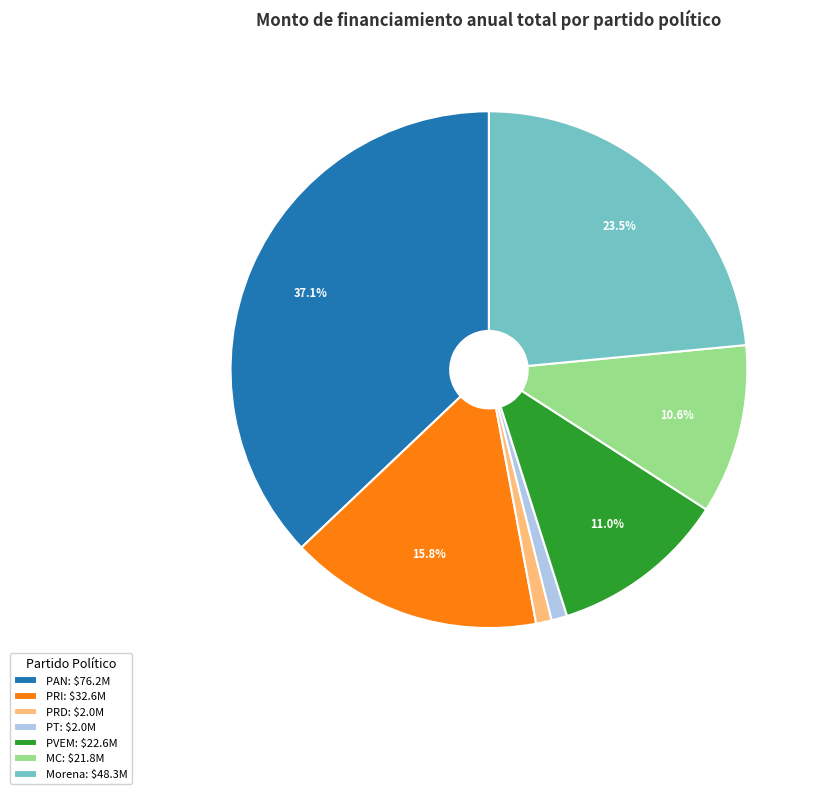

Does PRI: $32.6M represent more than half of the total?

No